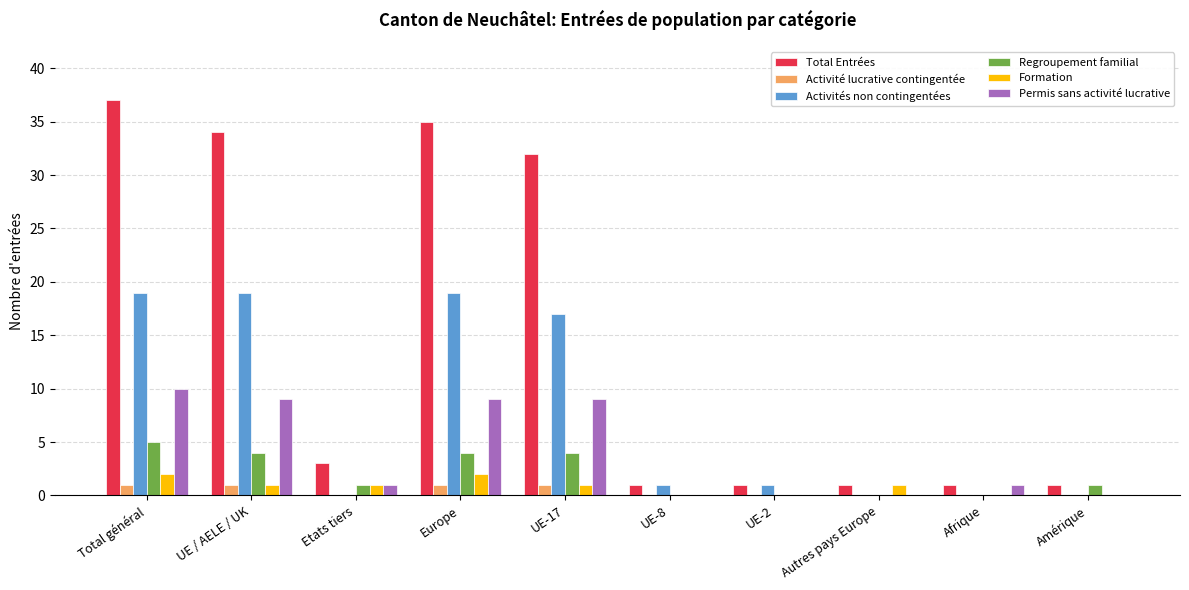

How many series are shown in this chart?

6